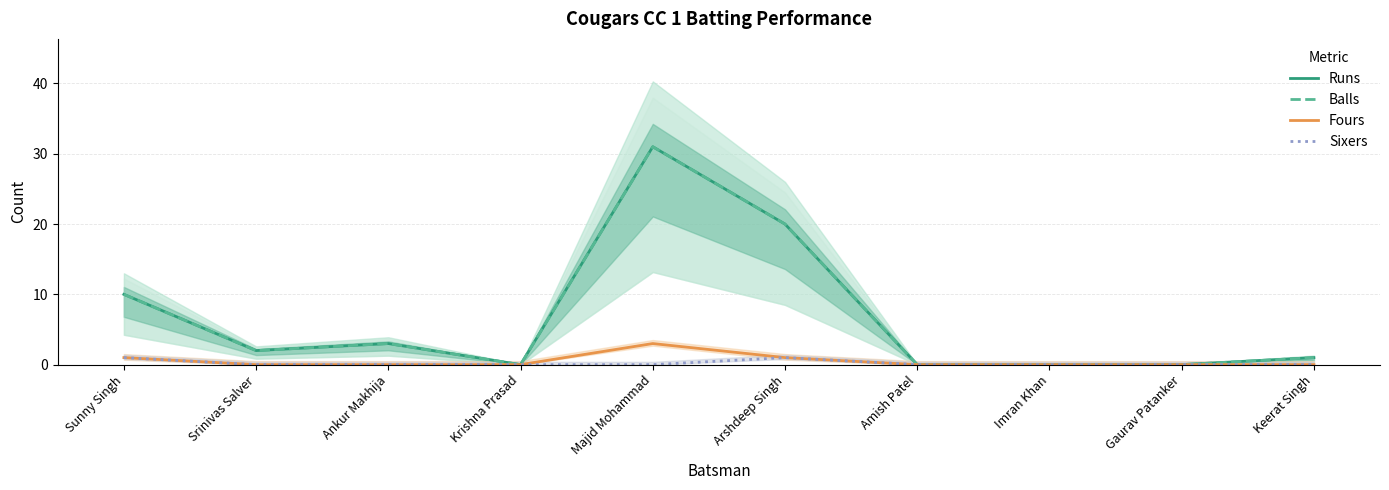

Which category has the highest value in the Fours series?

Majid Mohammad